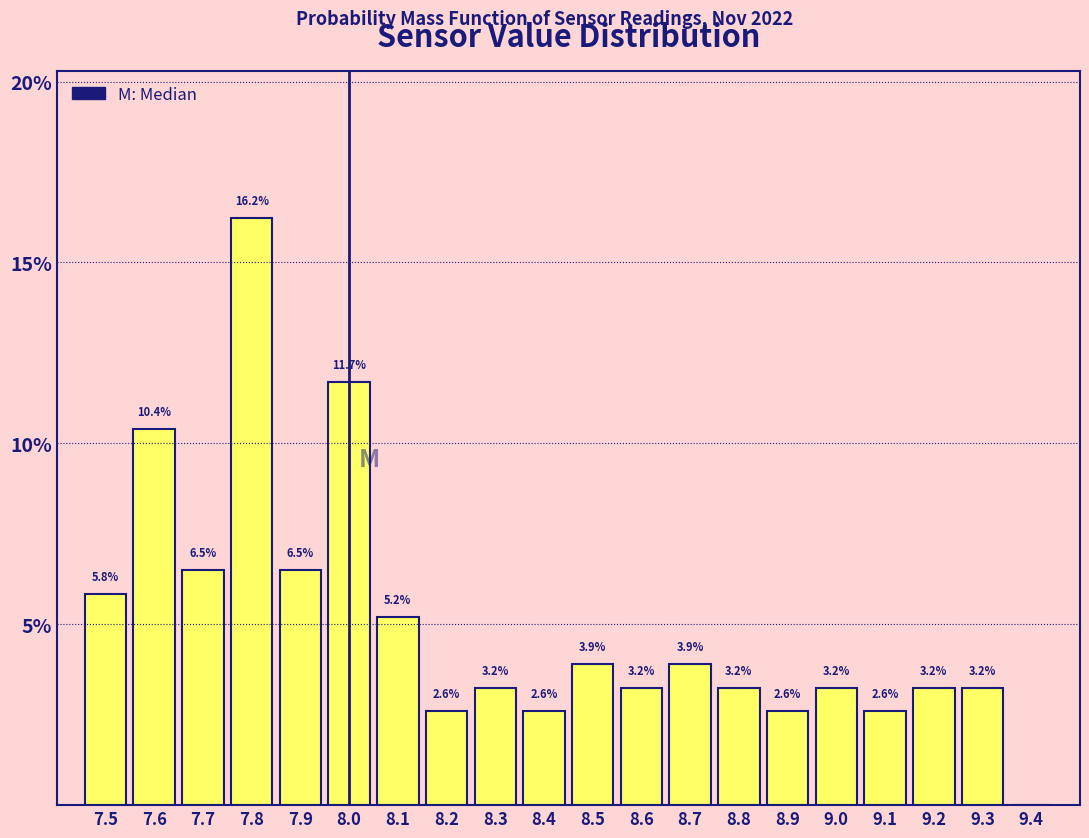

Which range on the x-axis has the tallest bar?

7.75 to 7.85